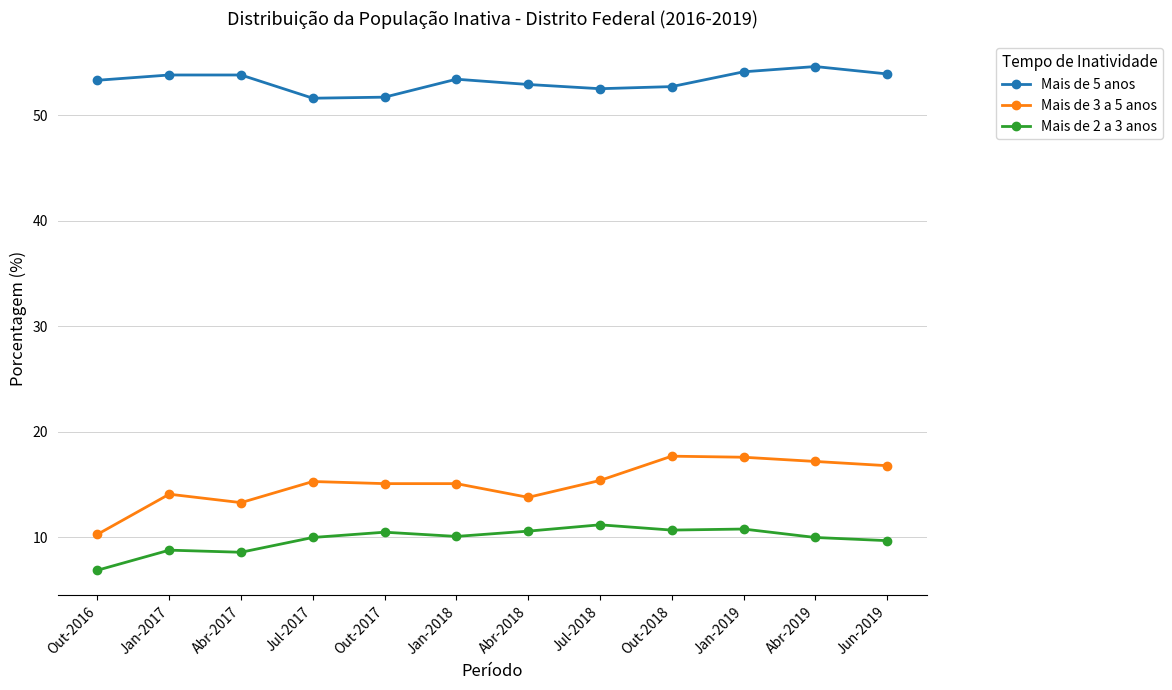

Count the number of data series in this chart.

3